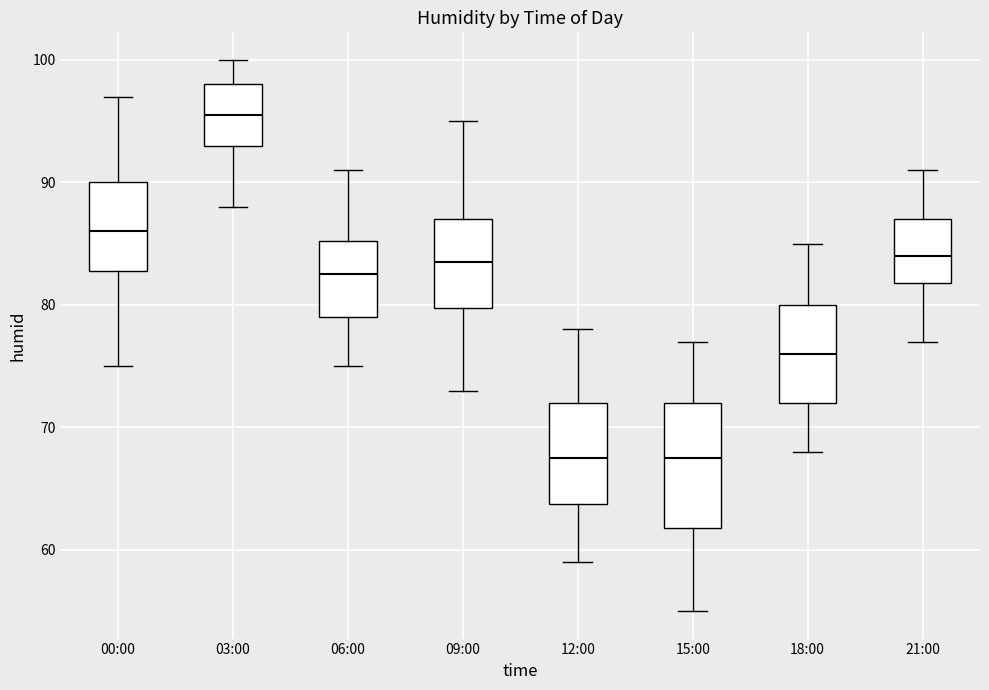

Where does the upper whisker of the box for 18:00 end on the y-axis? The values are not printed on the chart, so give them approximately, as read against the axis.

85